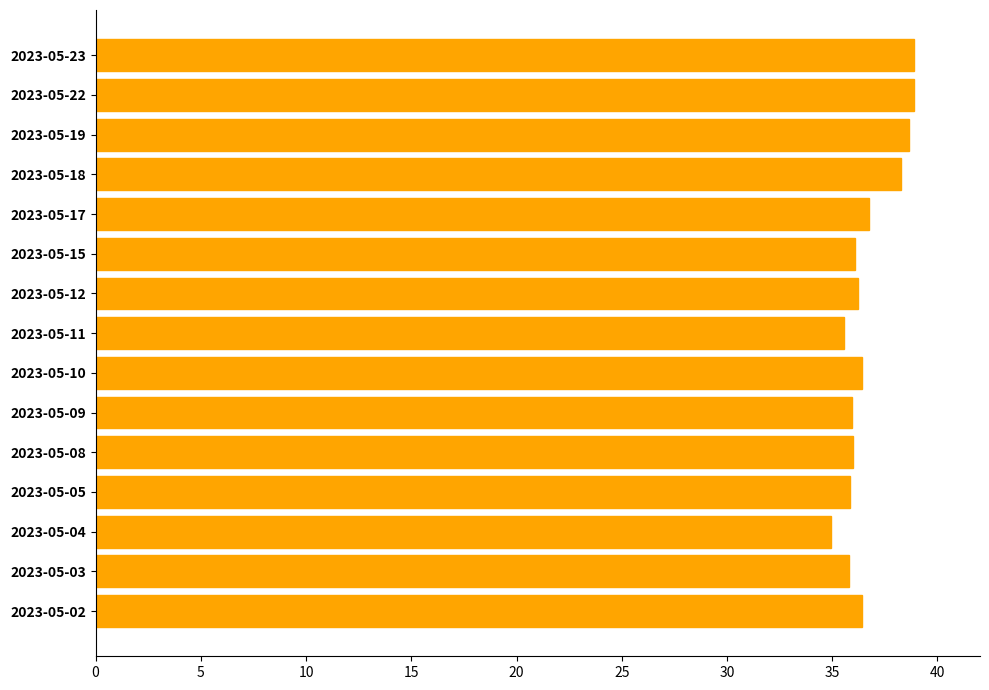

What is the change in value from 2023-05-19 to 2023-05-11?

-3.1